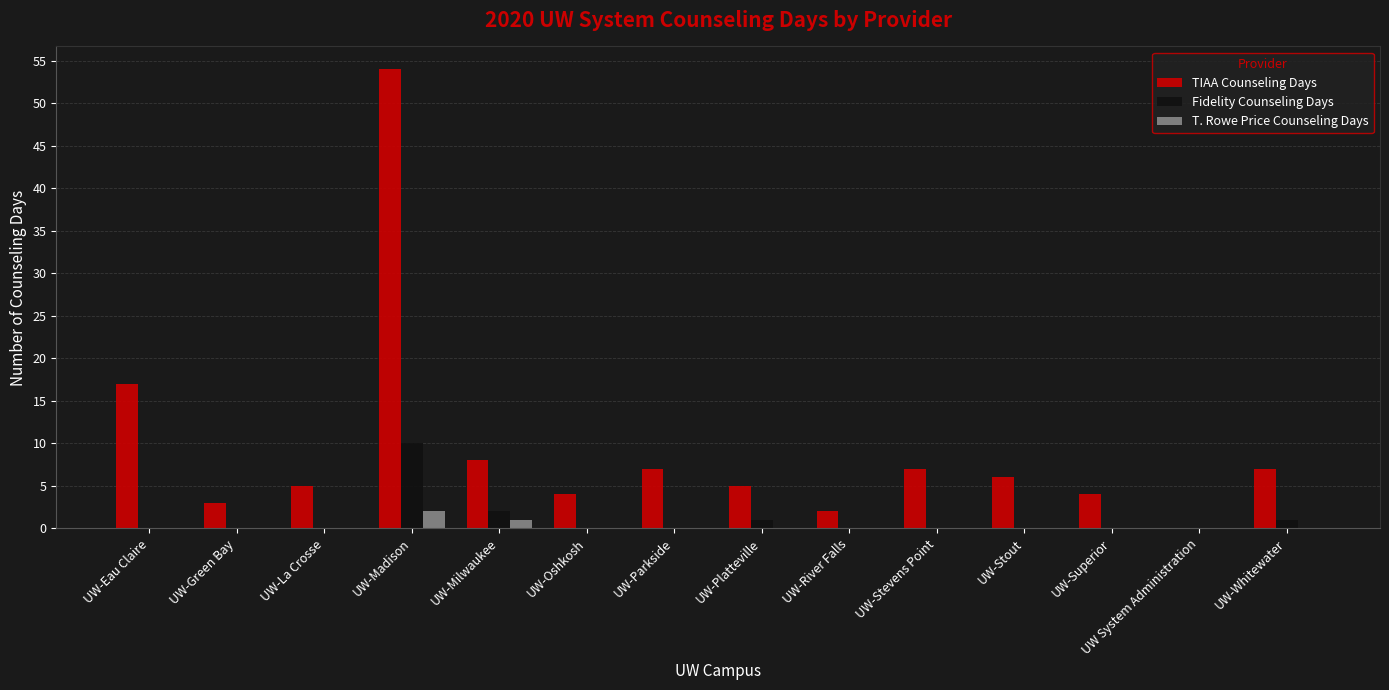

At which label does TIAA Counseling Days reach its peak?

UW-Madison